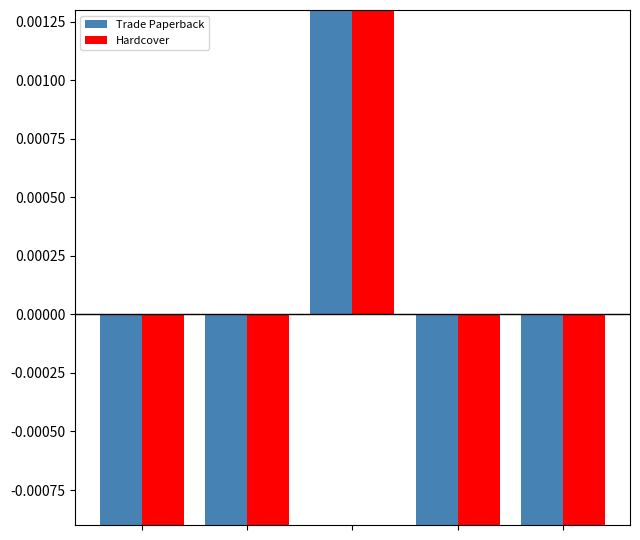

Is it true that Hardcover equals -0.8 at 3?

False